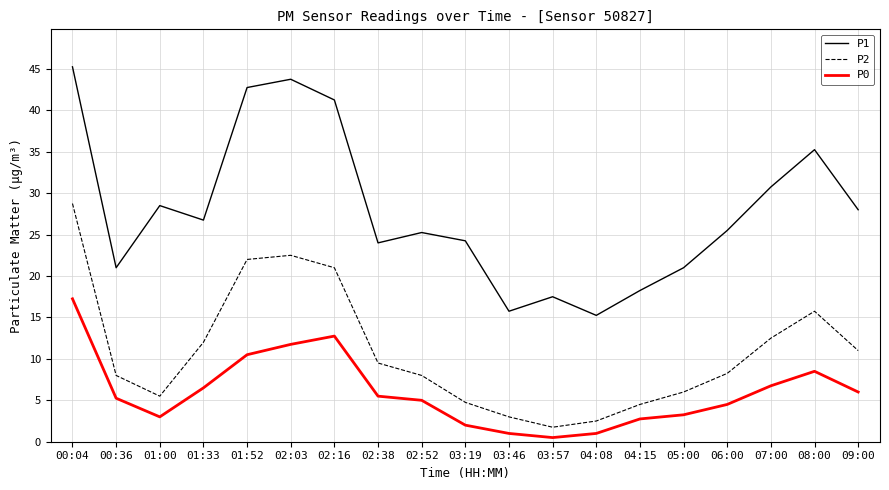

True or false: P1 and P0 cross at least once.

False